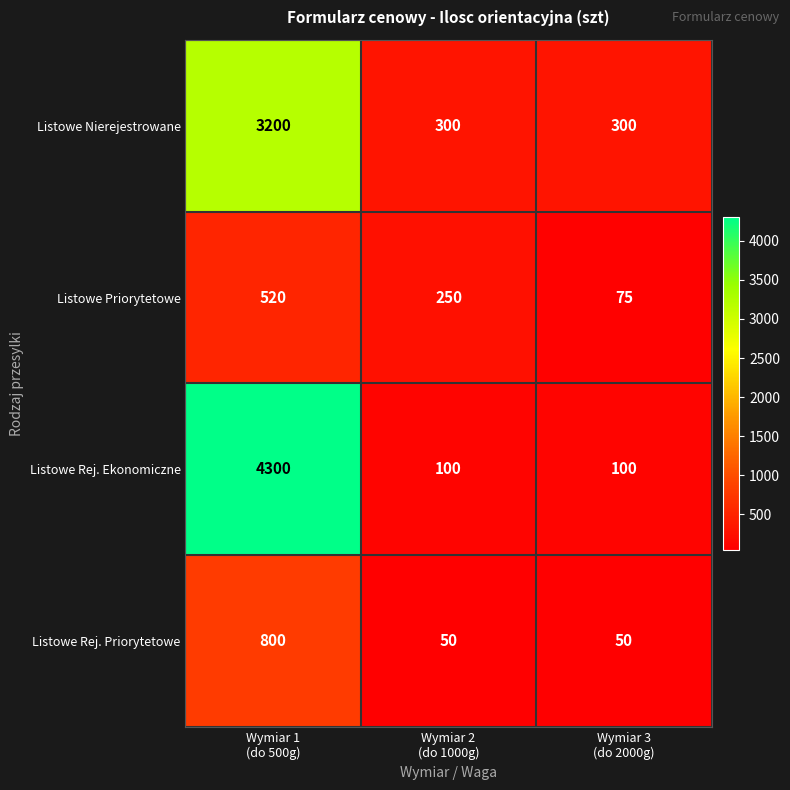

Which series has the largest total across all categories?

Listowe Rej. Ekonomiczne